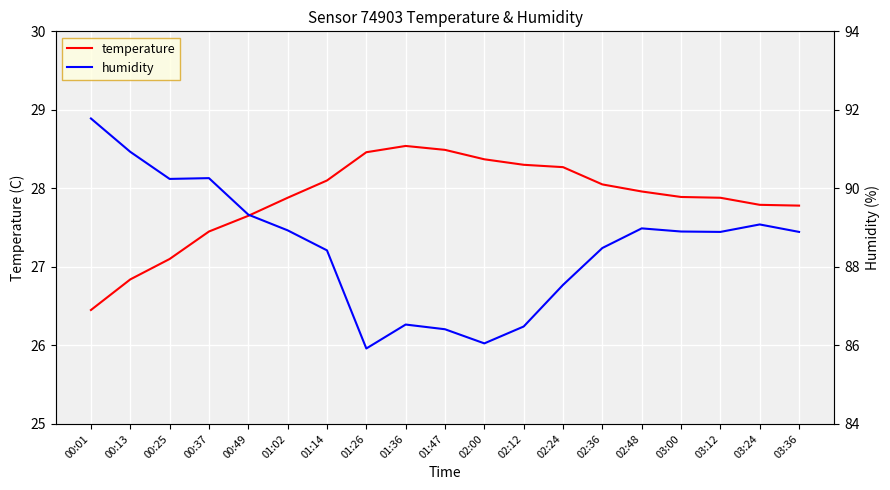

What is the minimum value for temperature?

26.4